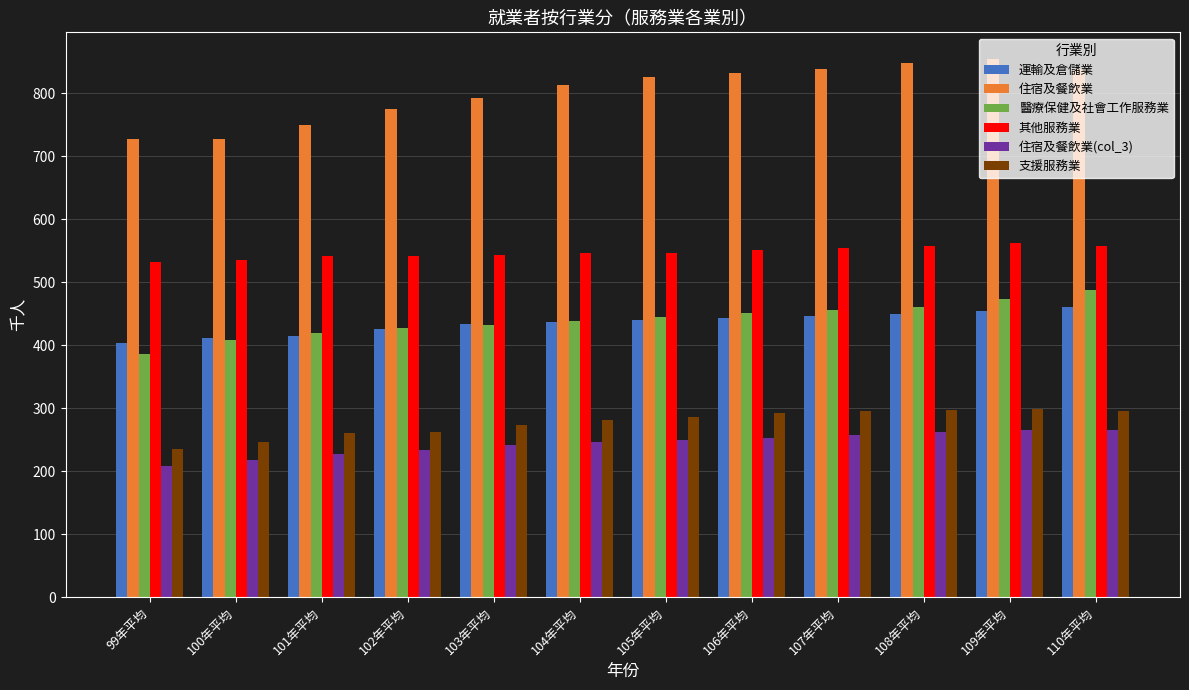

The value of 住宿及餐飲業 at 103年平均 is 501. True or false?

False